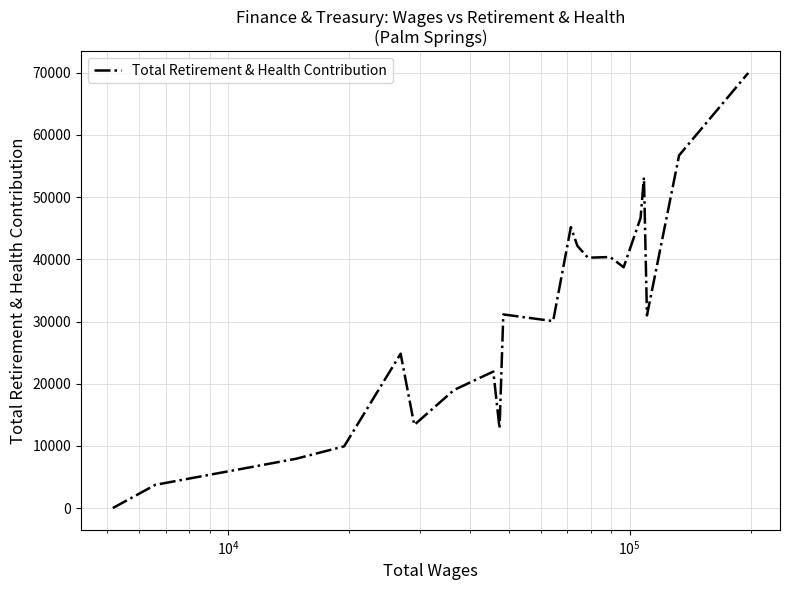

What is the greatest value displayed?

69967